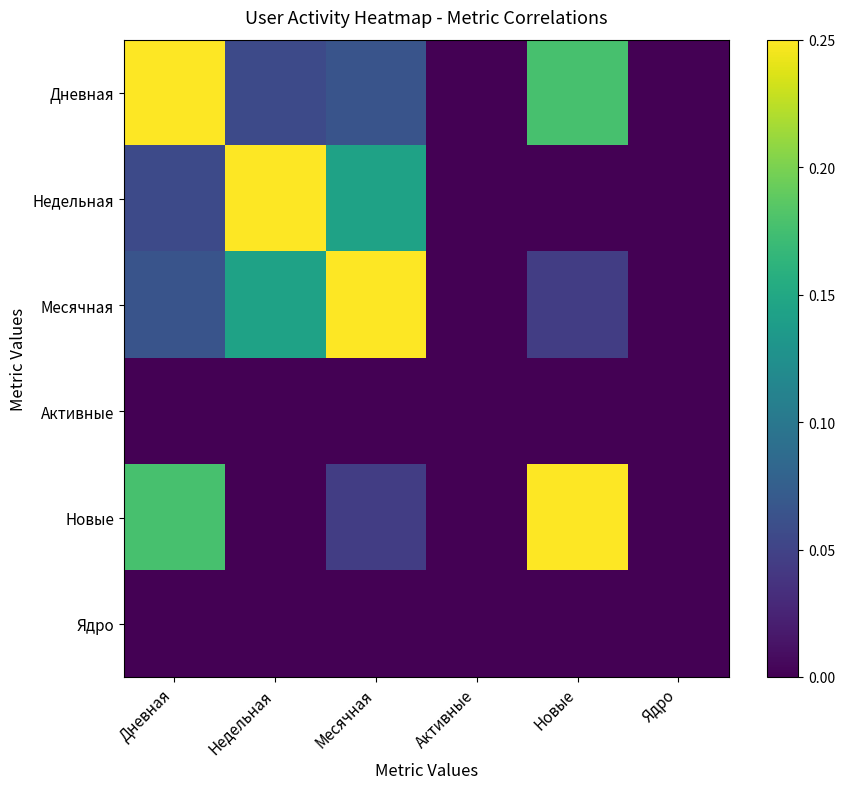

Reading left to right, extract all data points from this chart.

Дневная: Дневная=0.2	Недельная=0.1	Месячная=0.1	Активные=0.0	Новые=0.2	Ядро=0.0
Недельная: Дневная=0.1	Недельная=0.2	Месячная=0.1	Активные=0.0	Новые=0.0	Ядро=0.0
Месячная: Дневная=0.1	Недельная=0.1	Месячная=0.2	Активные=0.0	Новые=0.0	Ядро=0.0
Активные: Дневная=0.0	Недельная=0.0	Месячная=0.0	Активные=0.0	Новые=0.0	Ядро=0.0
Новые: Дневная=0.2	Недельная=0.0	Месячная=0.0	Активные=0.0	Новые=0.2	Ядро=0.0
Ядро: Дневная=0.0	Недельная=0.0	Месячная=0.0	Активные=0.0	Новые=0.0	Ядро=0.0